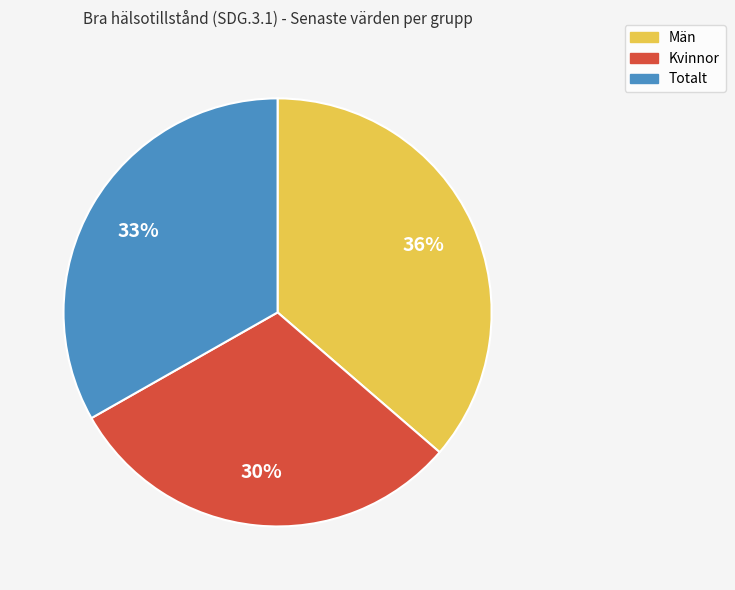

Do Totalt and Män together represent more than half of the pie?

Yes